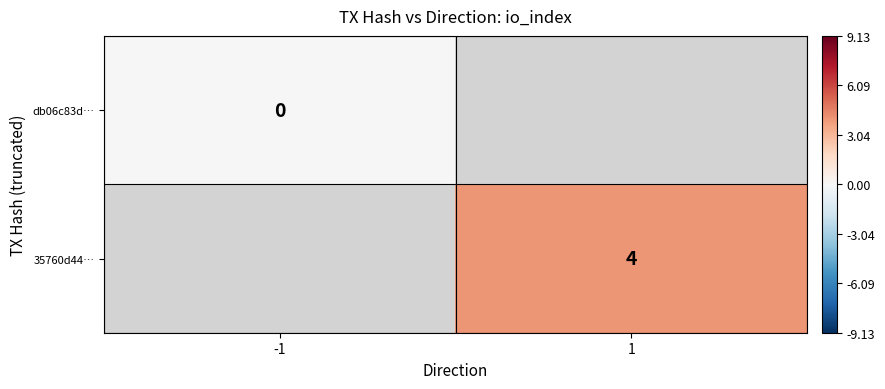

How many distinct data groups are displayed?

2